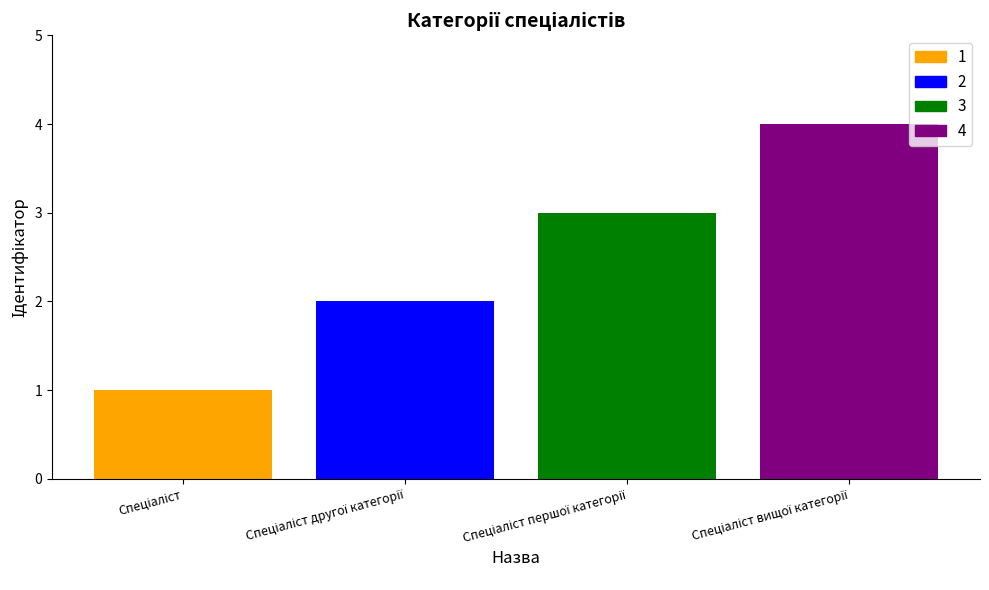

What is the greatest value displayed?

4